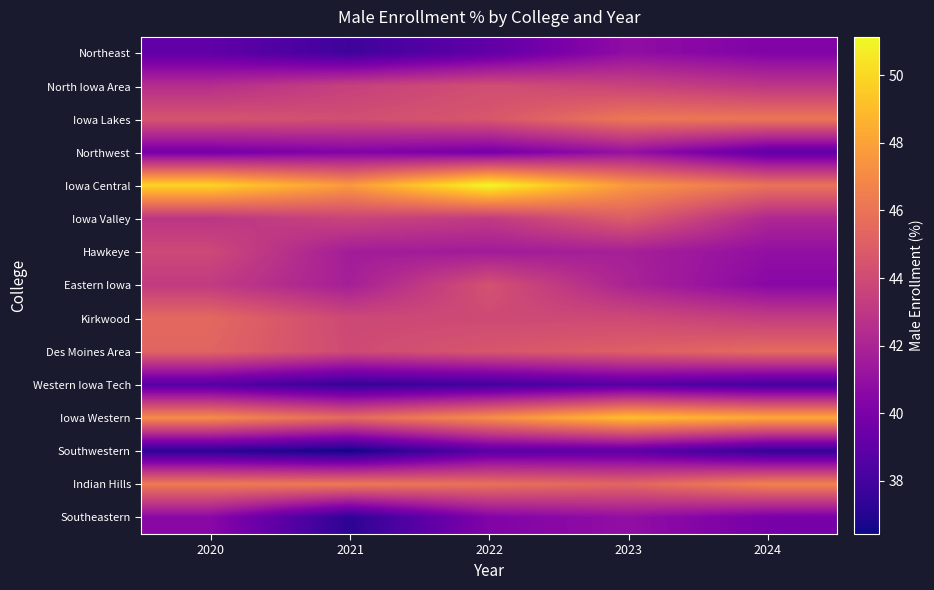

What is the smallest value displayed?

36.4